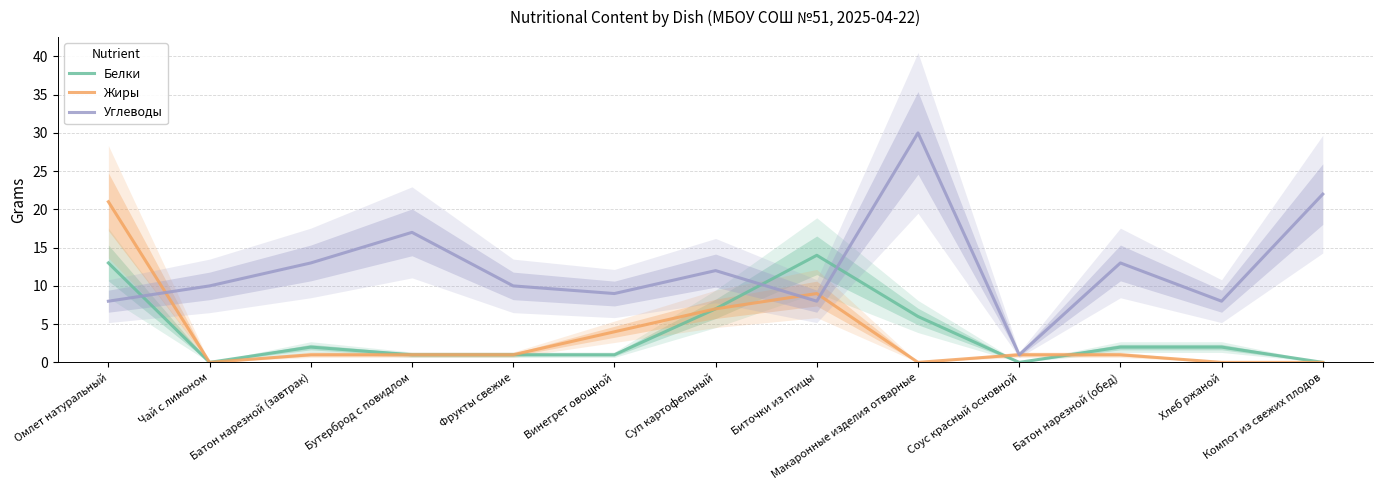

What is the sum of the Жиры values at Соус красный основной and Хлеб ржаной?

1